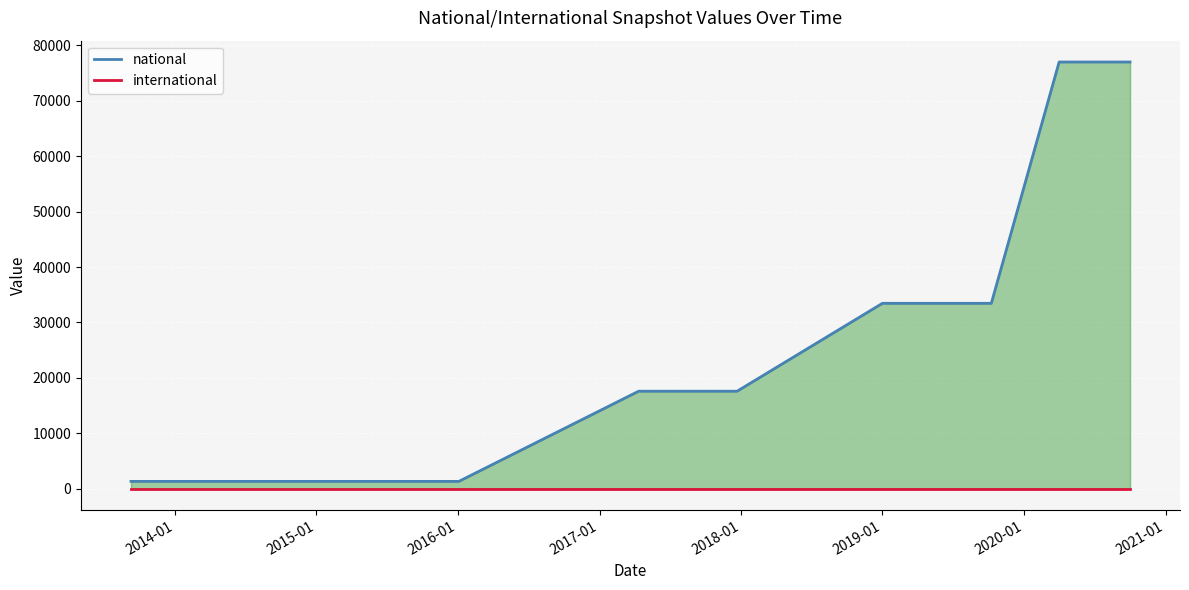

True or false: national and international intersect in this chart.

False